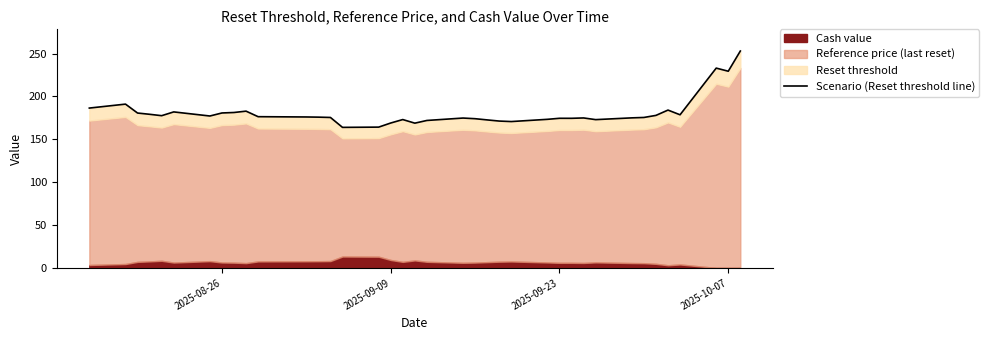

Does the chart have visible grid lines?

No